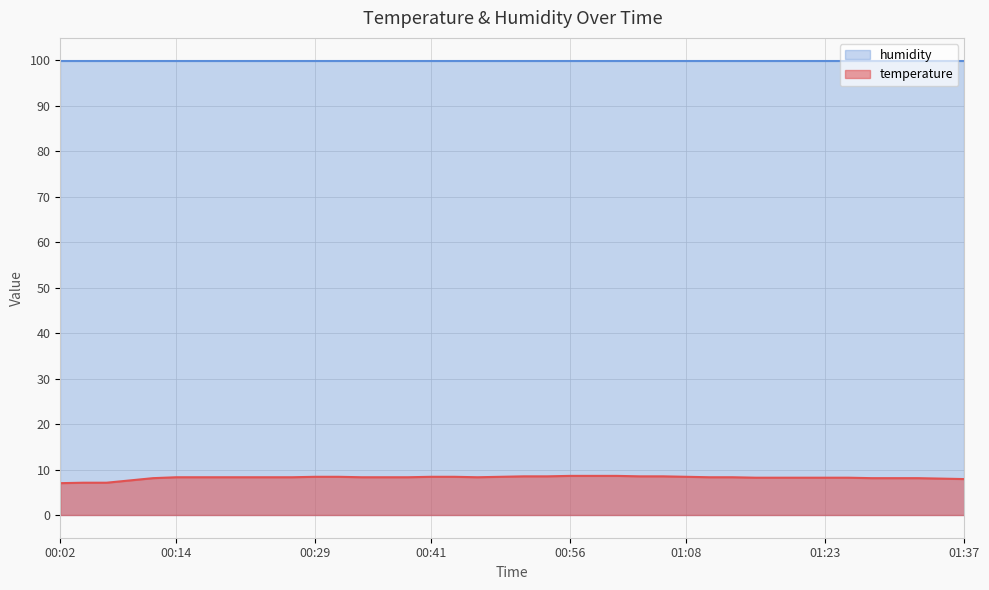

How many series are shown in this chart?

2